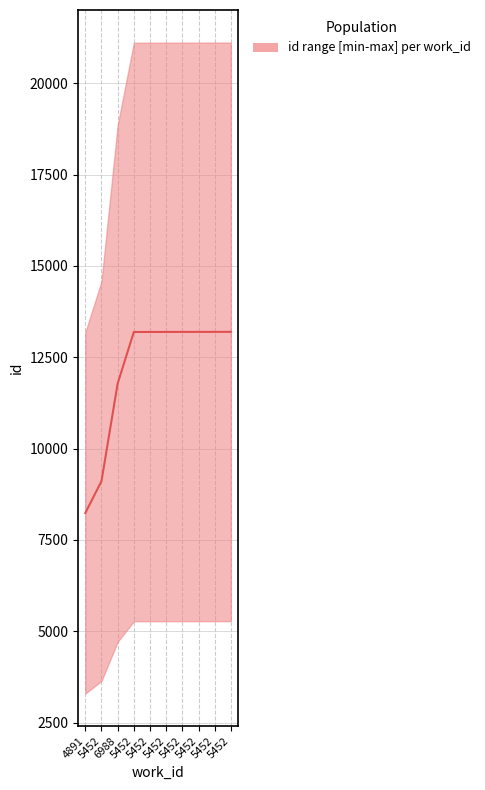

How many lines are shown in the chart?

1